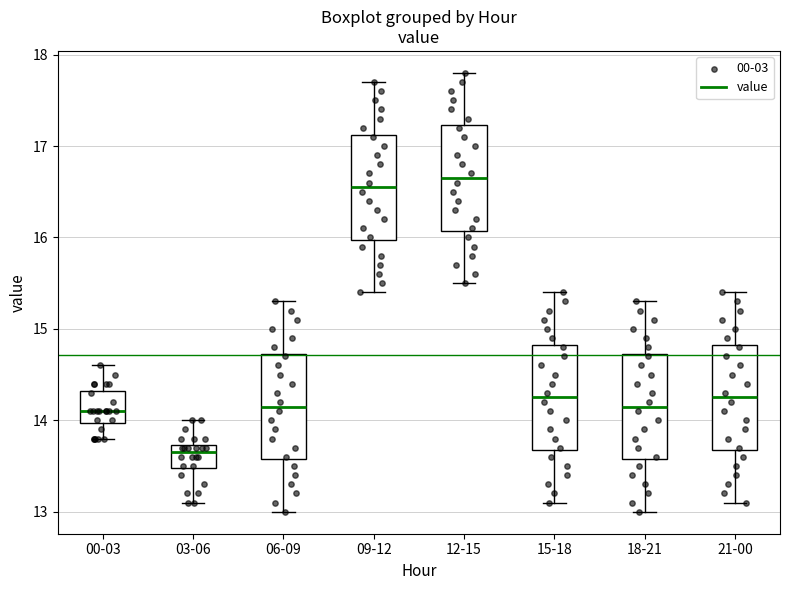

Where does the lower whisker of the box for 06-09 end on the y-axis? The values are not printed on the chart, so give them approximately, as read against the axis.

13.0